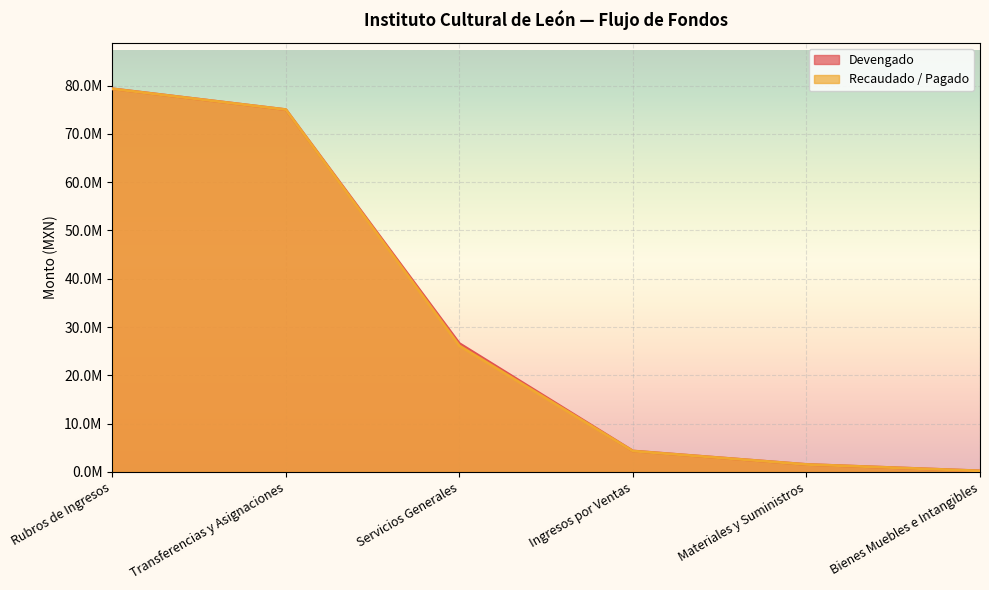

At how many categories does at least one series exceed 32721618?

2